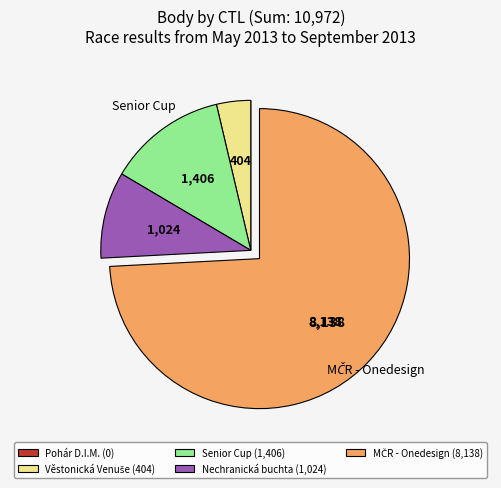

Is it true that Nechranická buchta (1,024) is 3% of the pie?

False